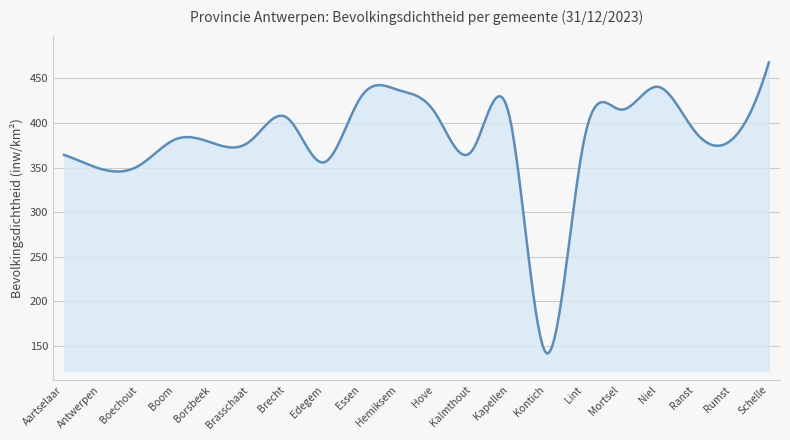

What is the difference between the second highest and second lowest values?

316.0